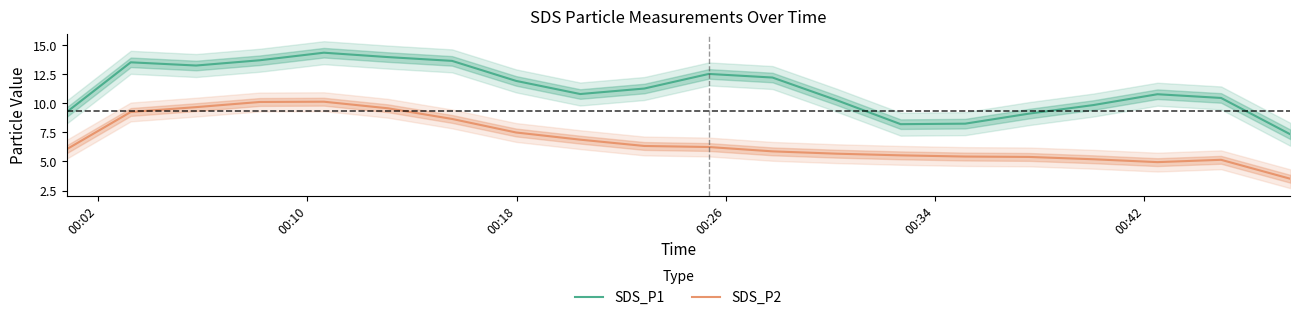

How many series are shown in this chart?

2